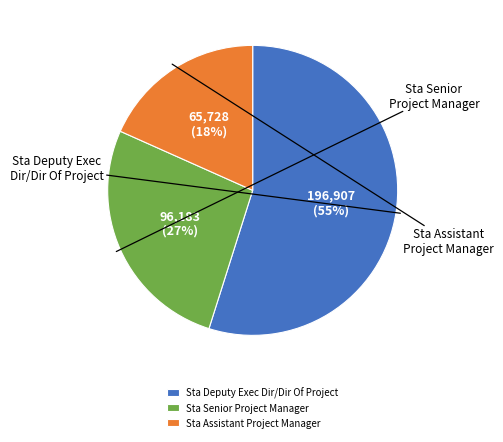

Combined, what portion of the pie is Sta Assistant Project Manager and Sta Senior Project Manager?

45.1%